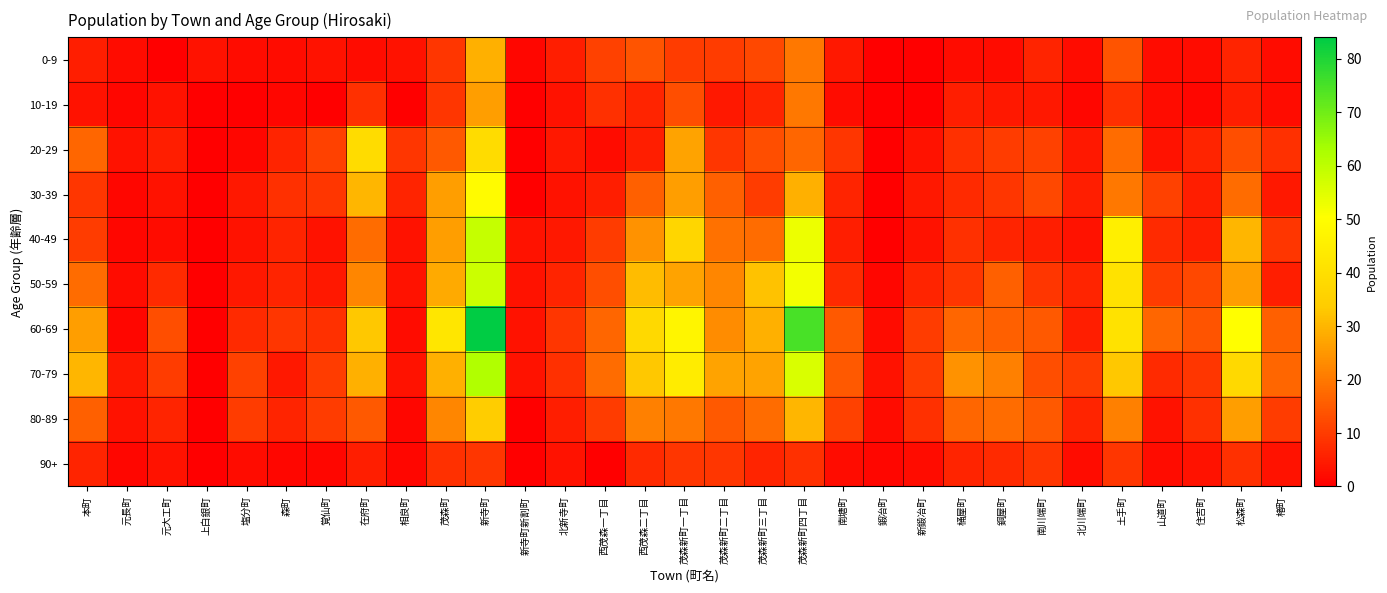

Count the number of data series in this chart.

10